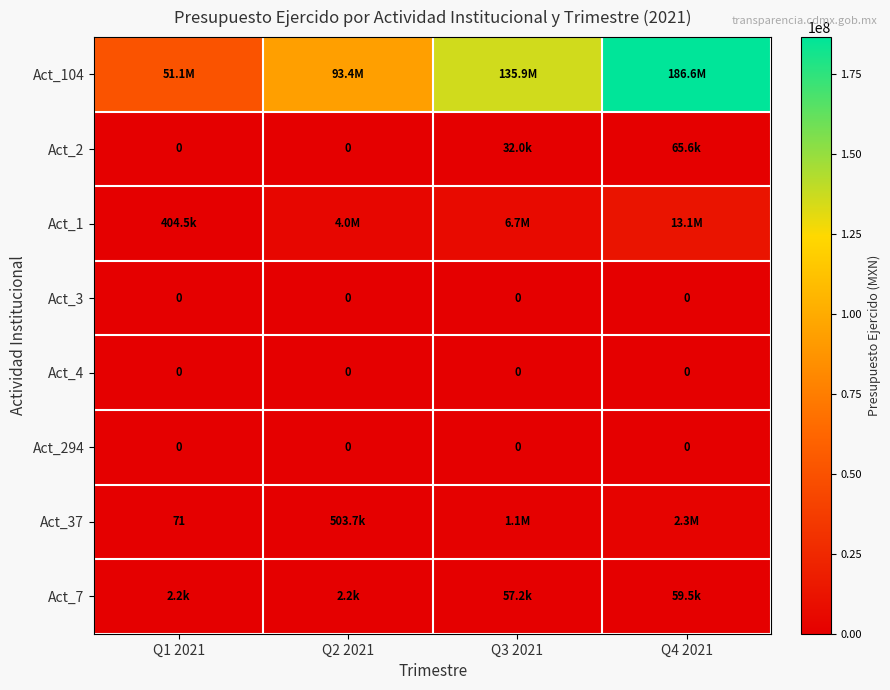

At how many categories does at least one series exceed 154904225?

1